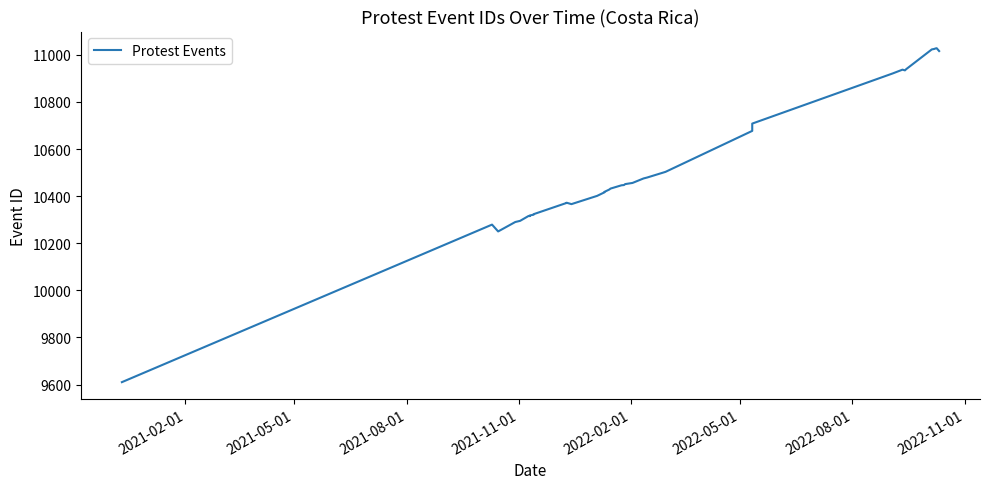

True or false: the data shows 18193 at 33.

False